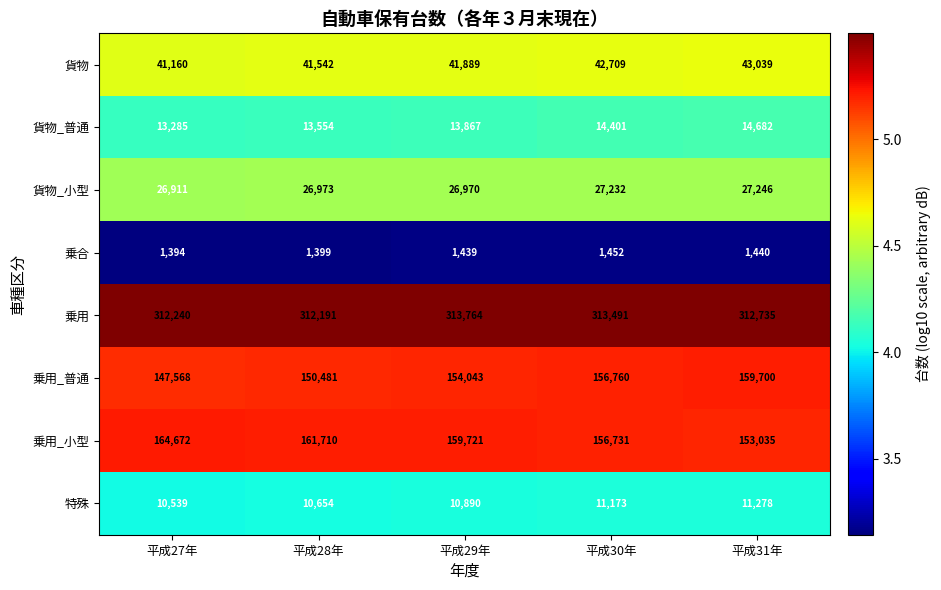

What is the difference between the highest and lowest values at 平成27年?

310846